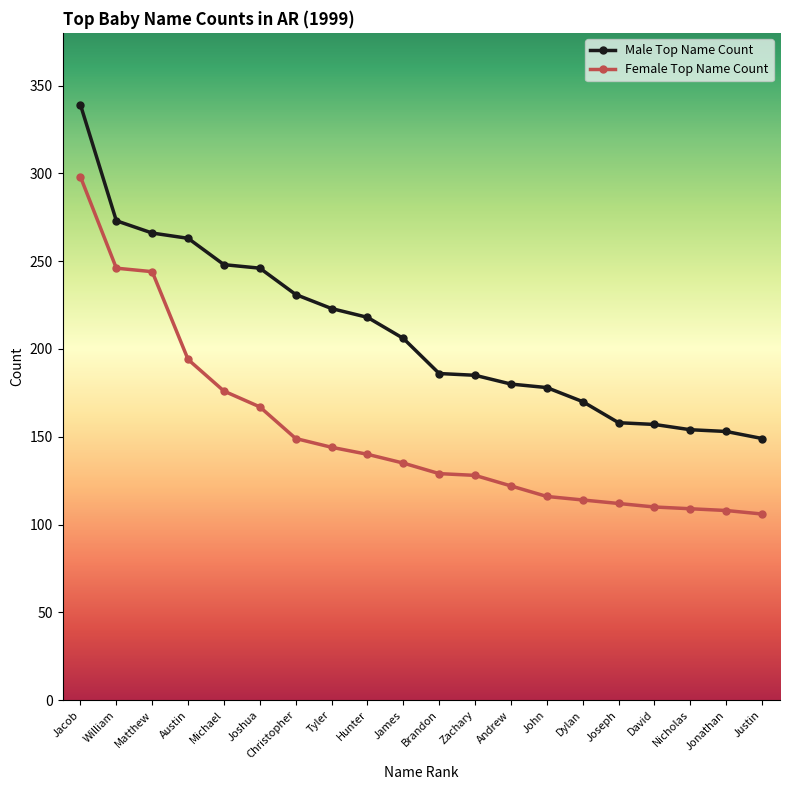

True or false: Male Top Name Count and Female Top Name Count cross at least once.

False